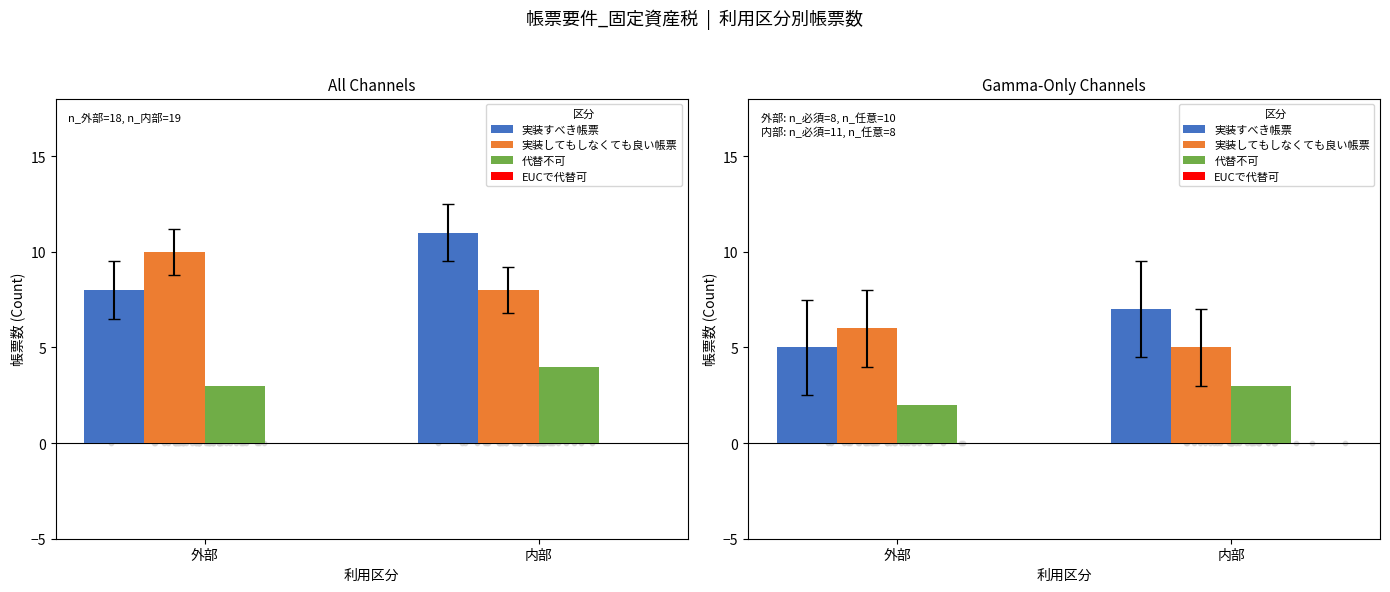

What are all the series names shown in the legend?

実装すべき帳票, 実装してもしなくても良い帳票, 代替不可, EUCで代替可